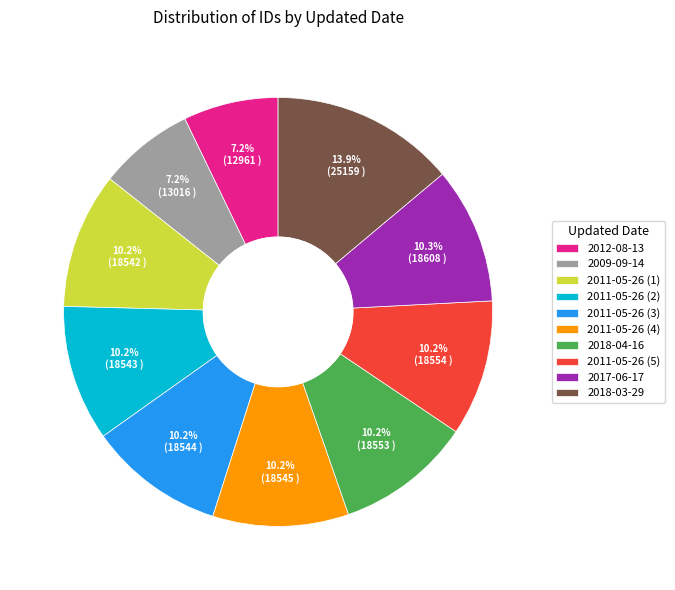

The 2011-05-26 (3) slice represents 22% of the pie. True or false?

False